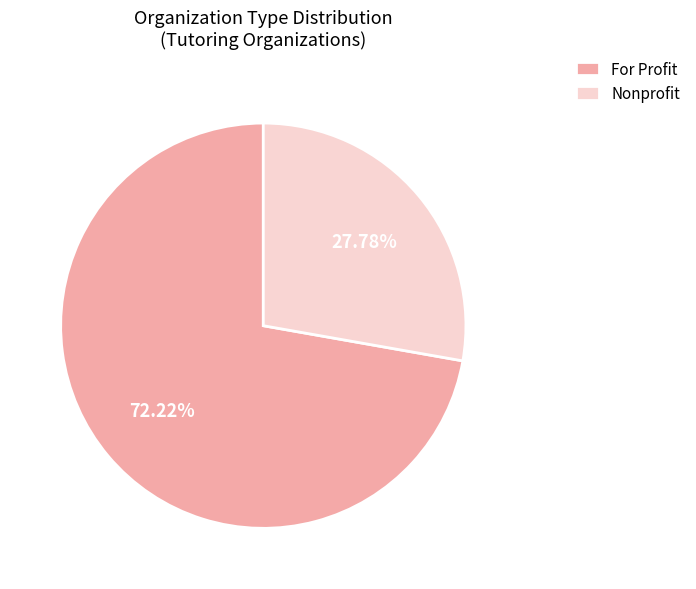

Does Nonprofit represent more than half of the total?

No